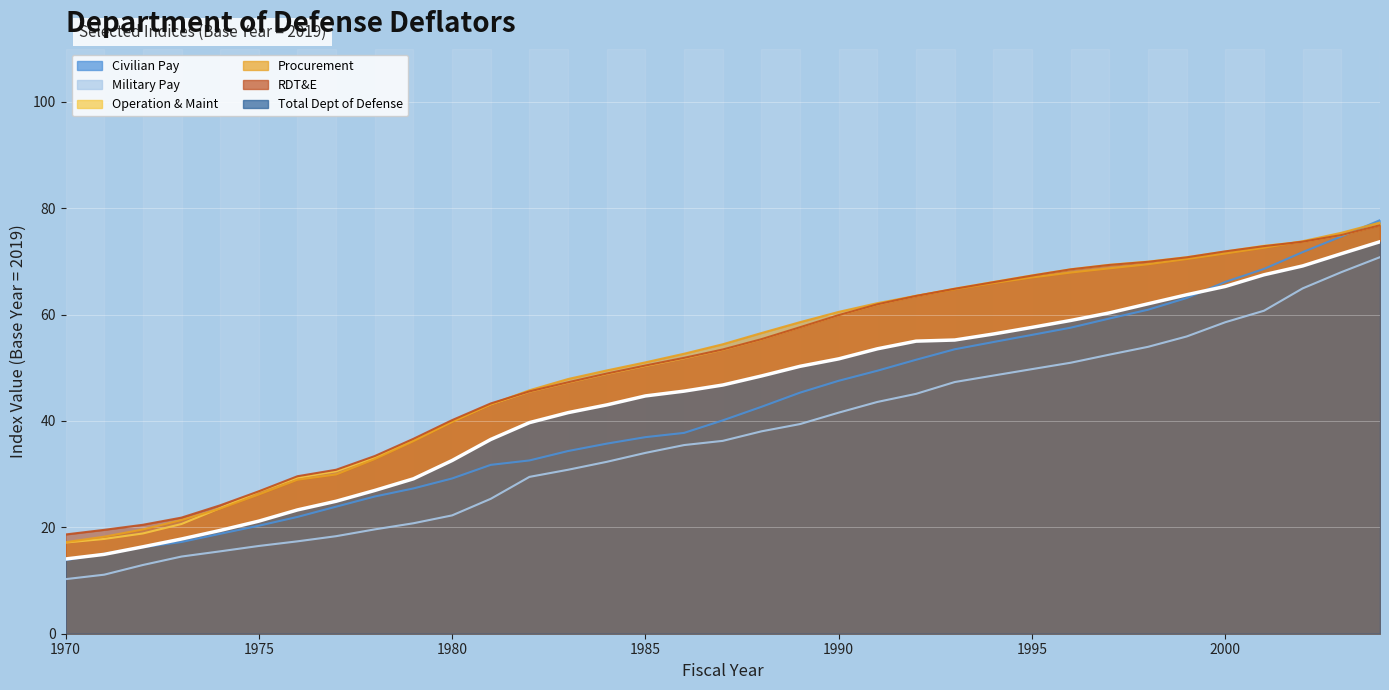

Which series has the widest spread of values?

Civilian Pay